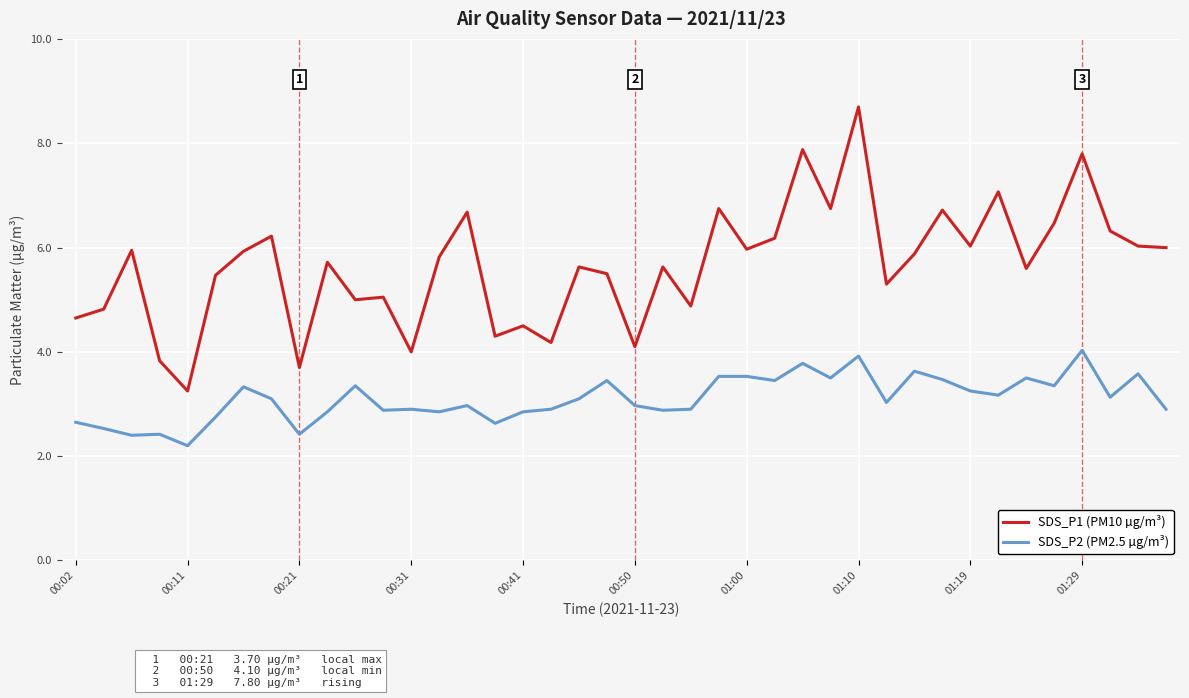

Rank the series by their maximum value, from lowest to highest.

SDS_P2 (PM2.5 µg/m³), SDS_P1 (PM10 µg/m³)